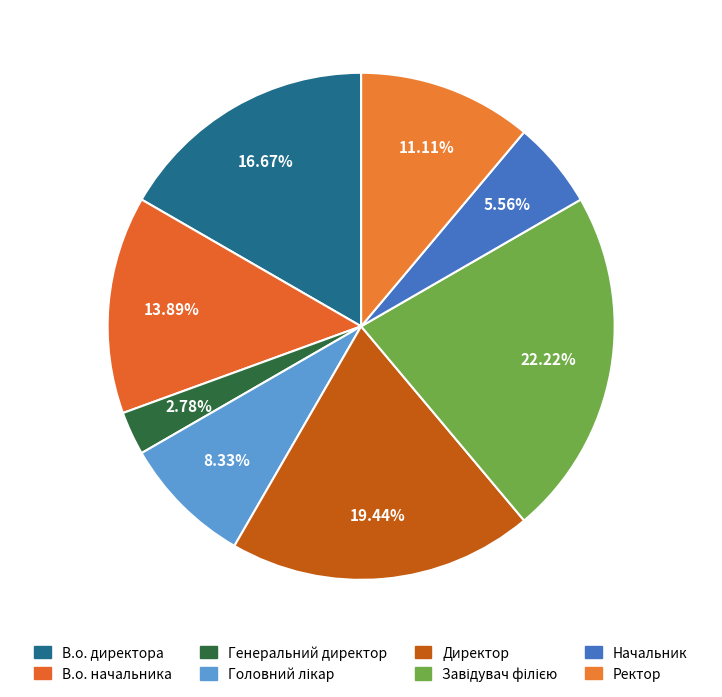

What percentage do Ректор and В.о. начальника together represent?

25.0%